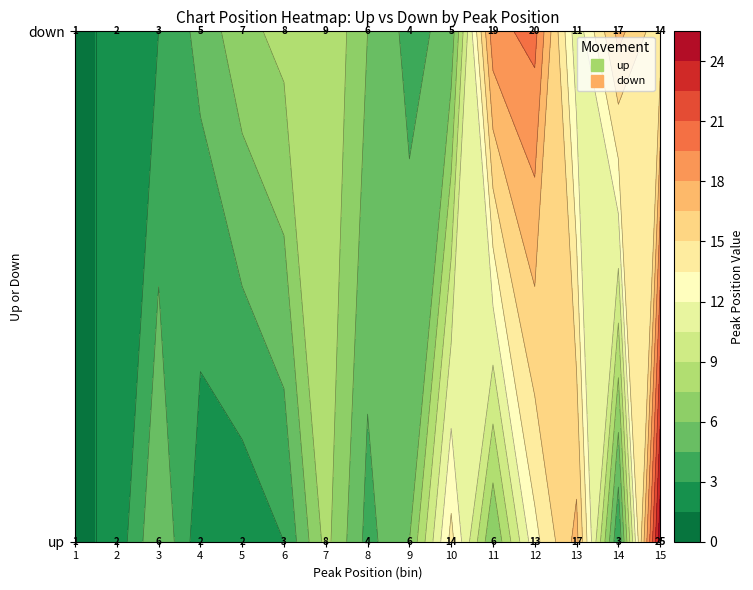

How many series are shown in this chart?

2